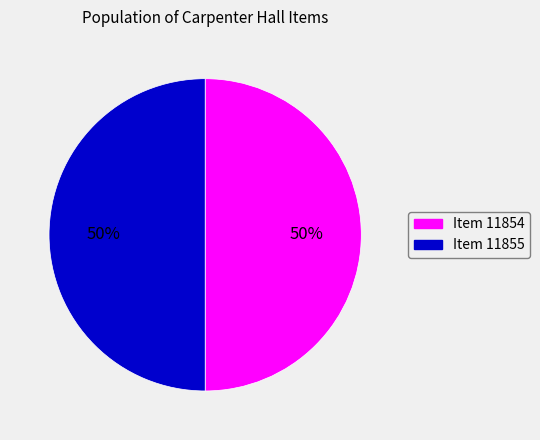

Is it true that Item 11855 is 50% of the pie?

True